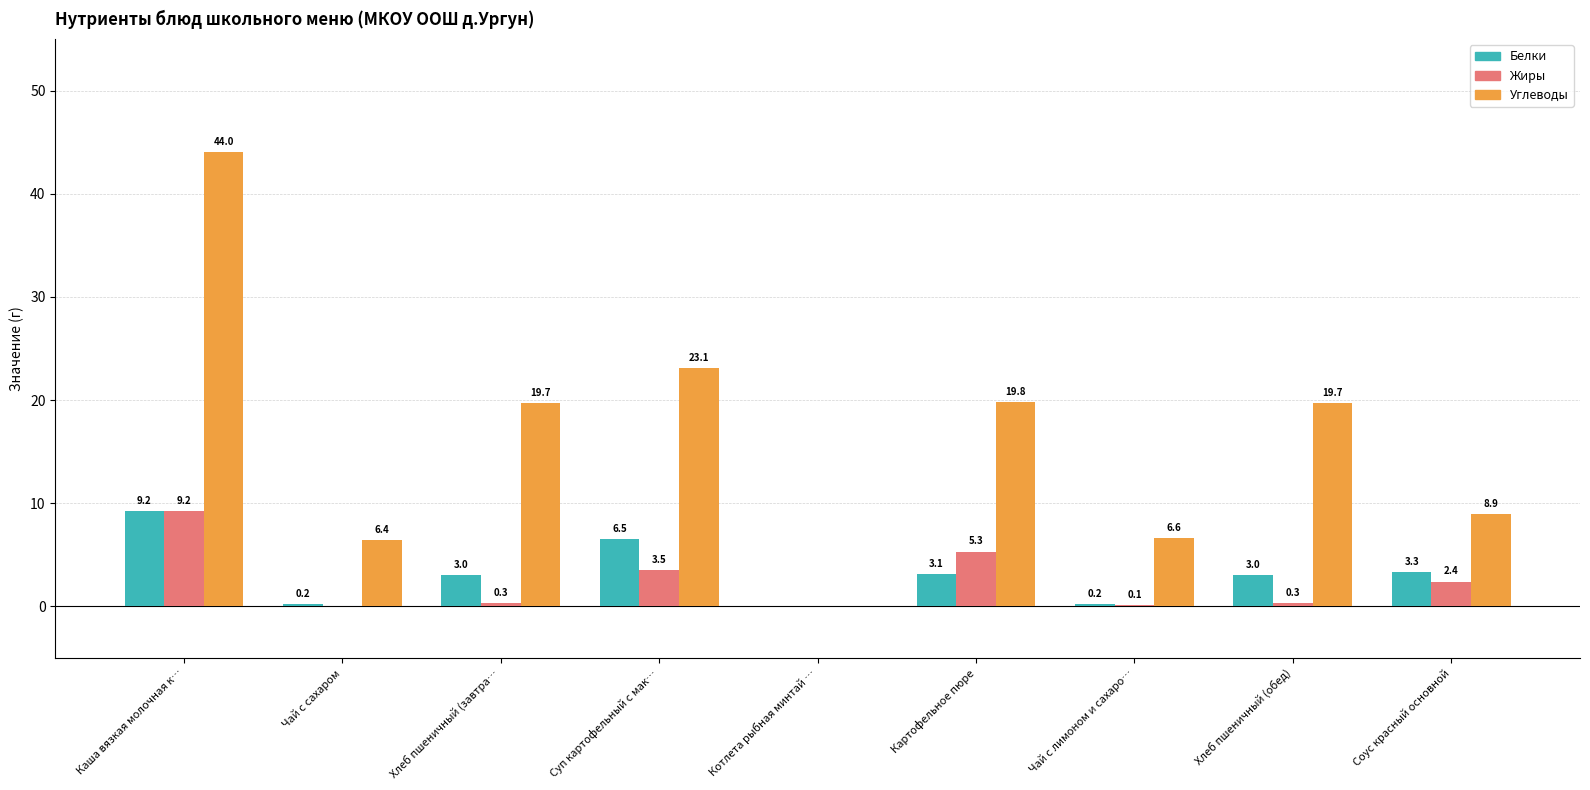

Which series changed the most between Котлета рыбная минтай … and Хлеб пшеничный (обед)?

Углеводы